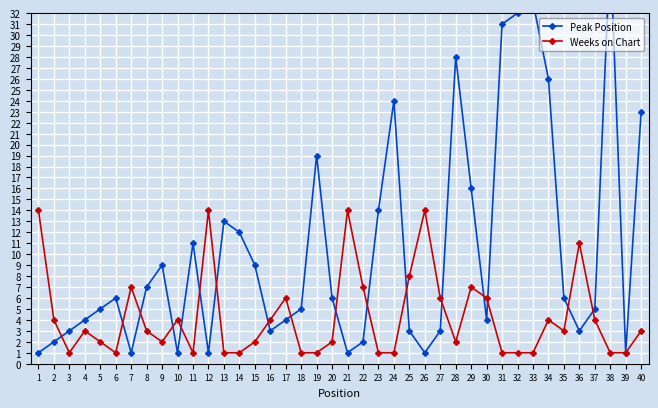

Which has a higher value, 13 or 11?

13